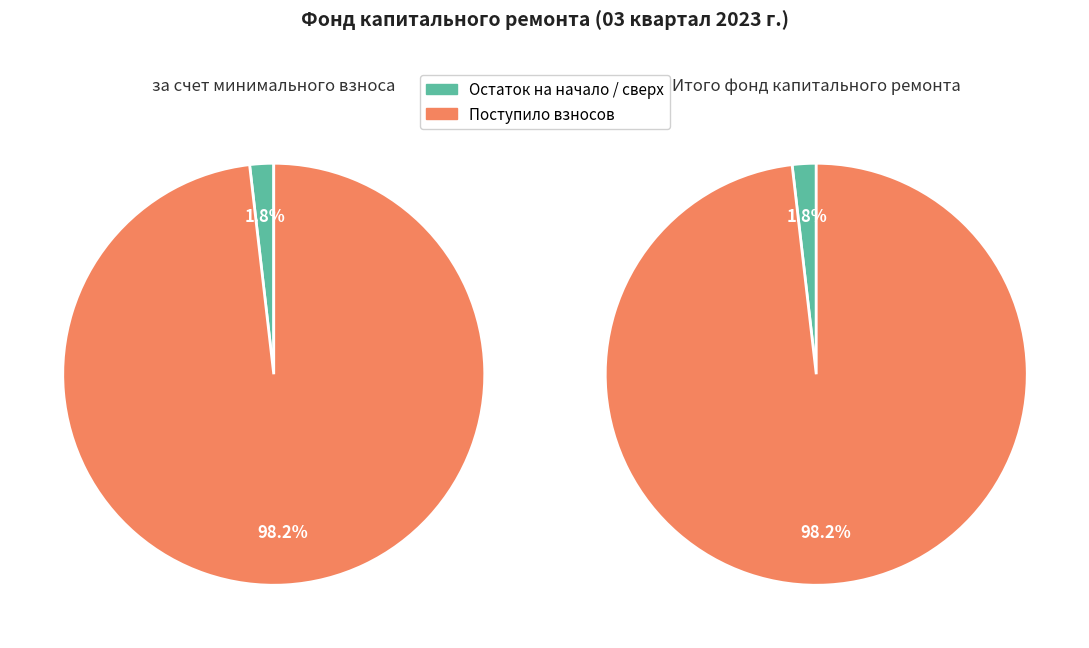

Count the number of slices in the pie.

4